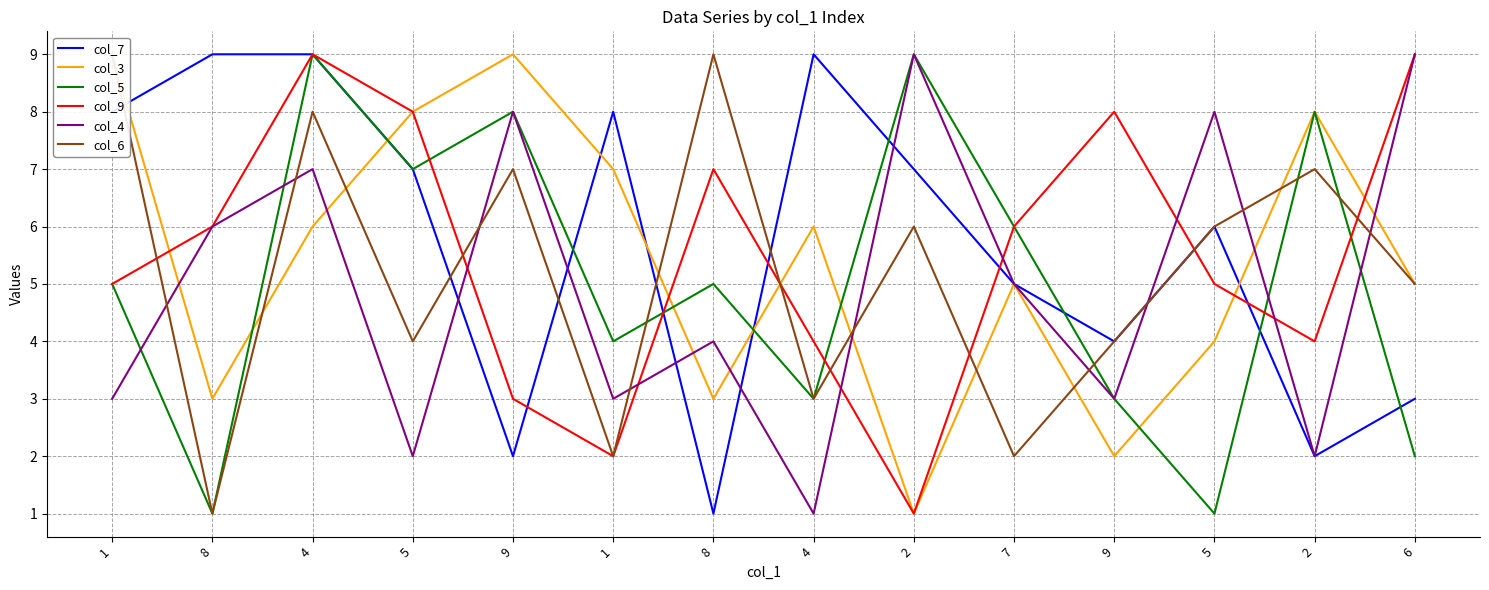

At which category is the sum across all series the highest?

4